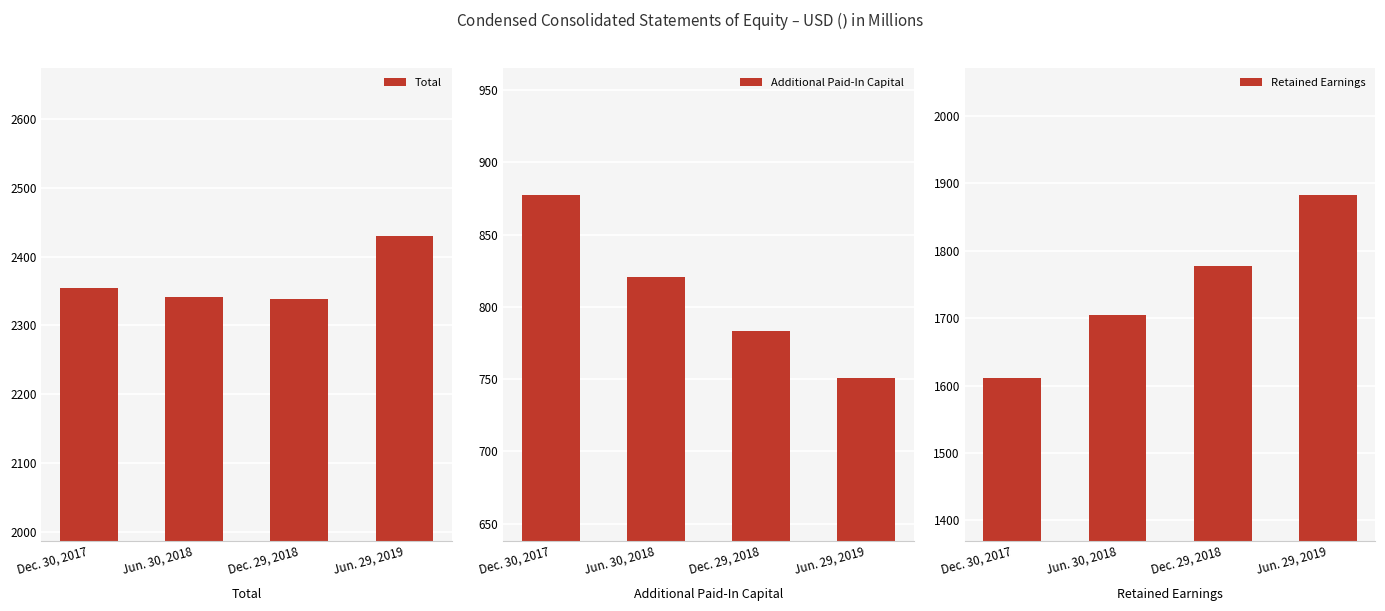

Rank the series at Dec. 29, 2018 from highest to lowest value.

Total, Retained Earnings, Additional Paid-In Capital